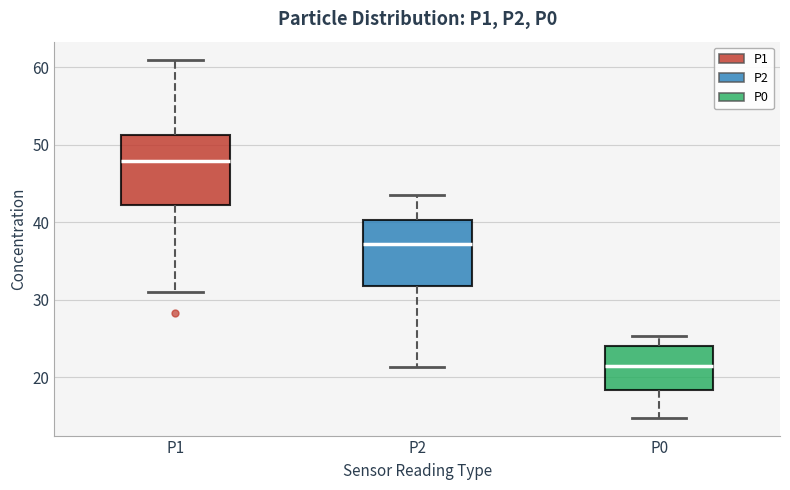

Where does the upper whisker of the box for P0 end on the y-axis? The values are not printed on the chart, so give them approximately, as read against the axis.

25